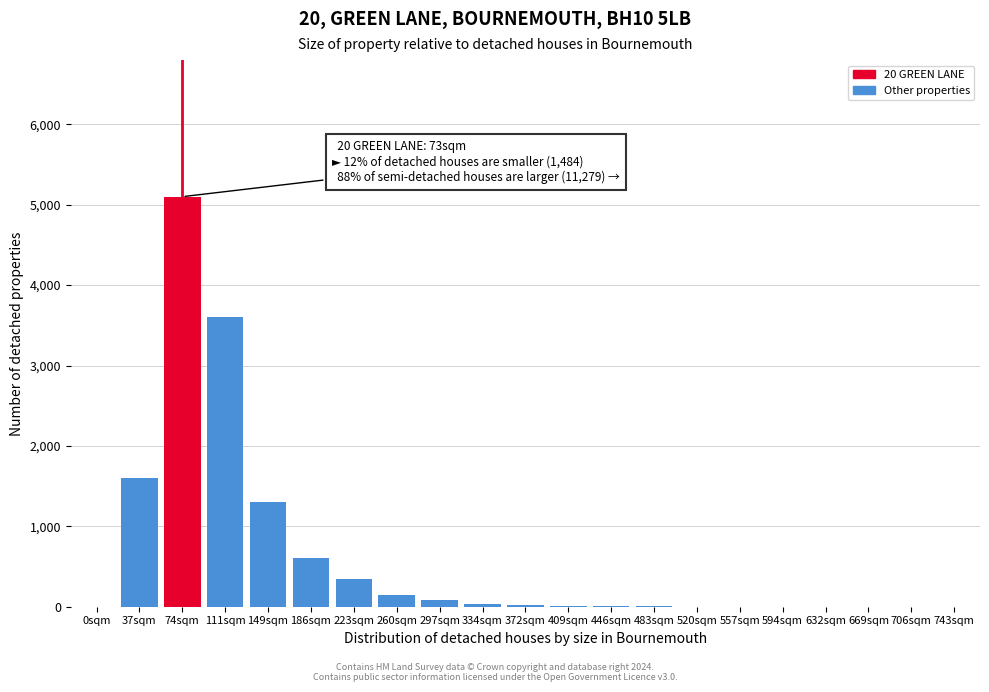

The value at 632sqm is 0. True or false?

True